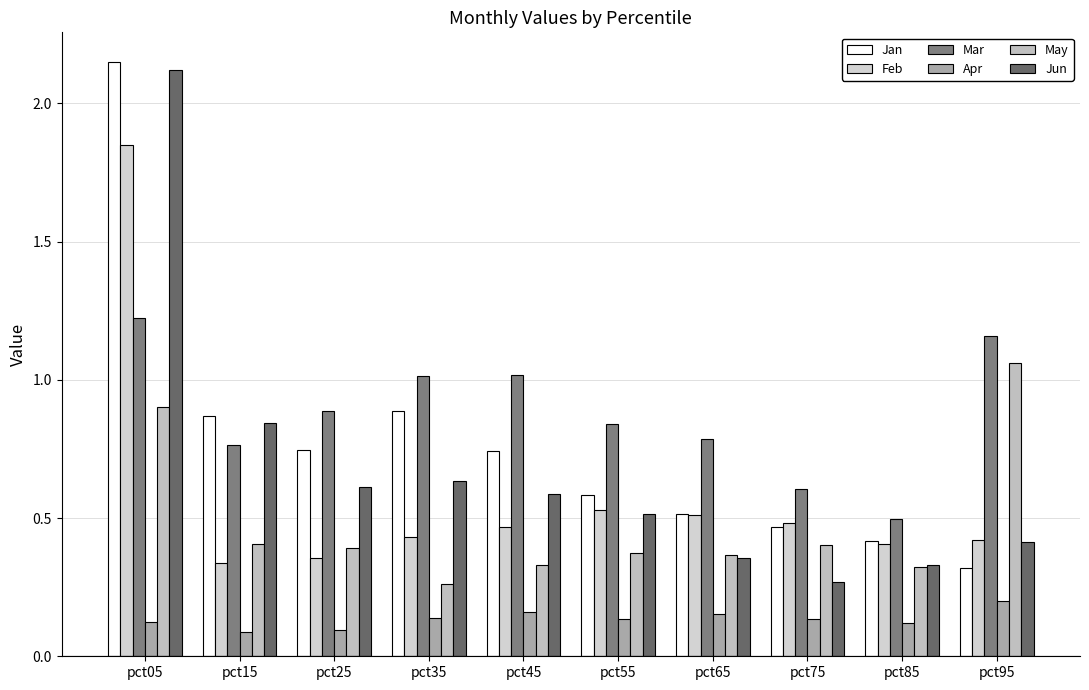

At pct65, list the series in order from largest to smallest.

Mar, Jan, Feb, May, Jun, Apr